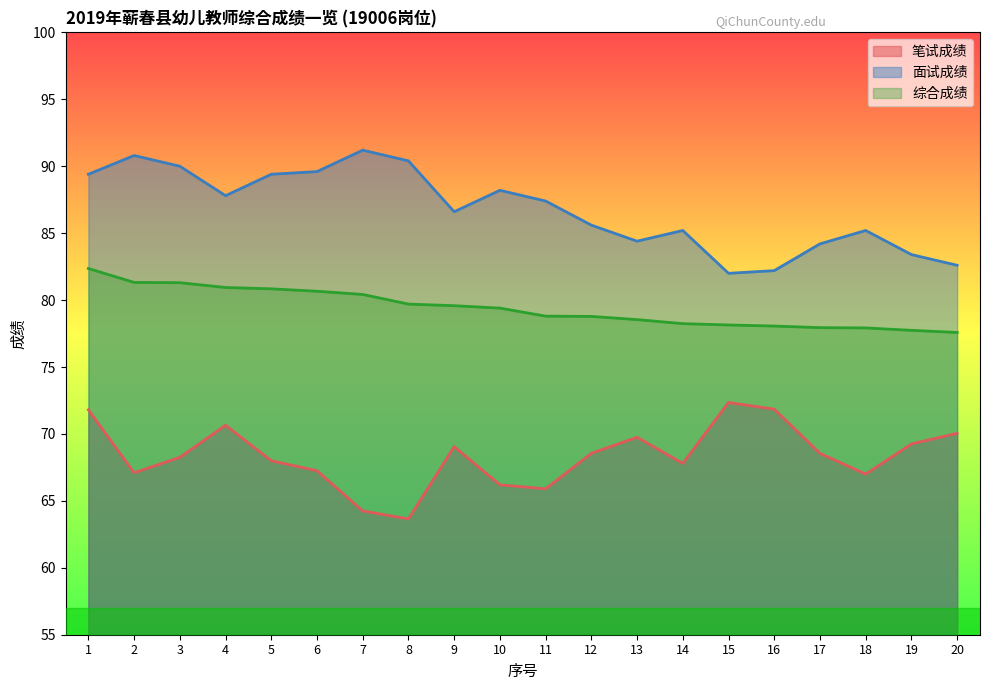

At how many categories does at least one series exceed 75?

20